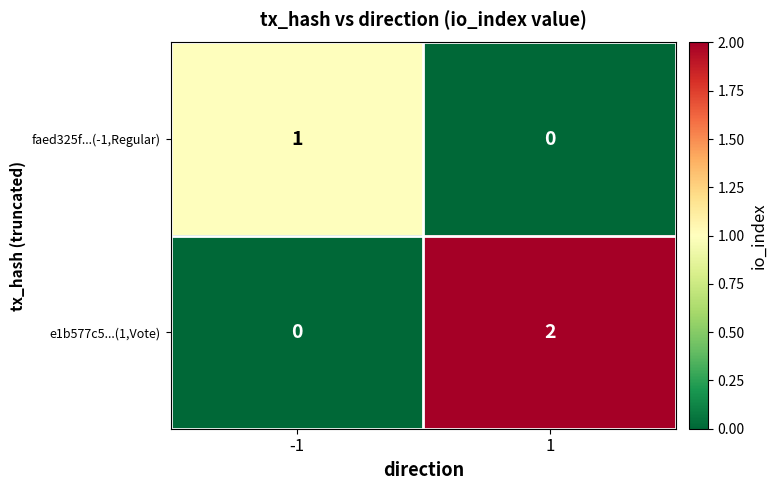

Rank the series at -1 from lowest to highest value.

e1b577c5...(1,Vote), faed325f...(-1,Regular)